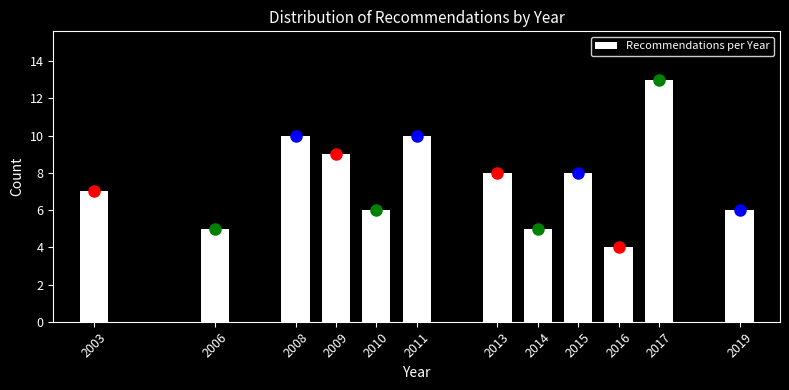

Reading right to left, extract all data points from this chart.

2019=6	2017=13	2016=4	2015=8	2014=5	2013=8	2011=10	2010=6	2009=9	2008=10	2006=5	2003=7